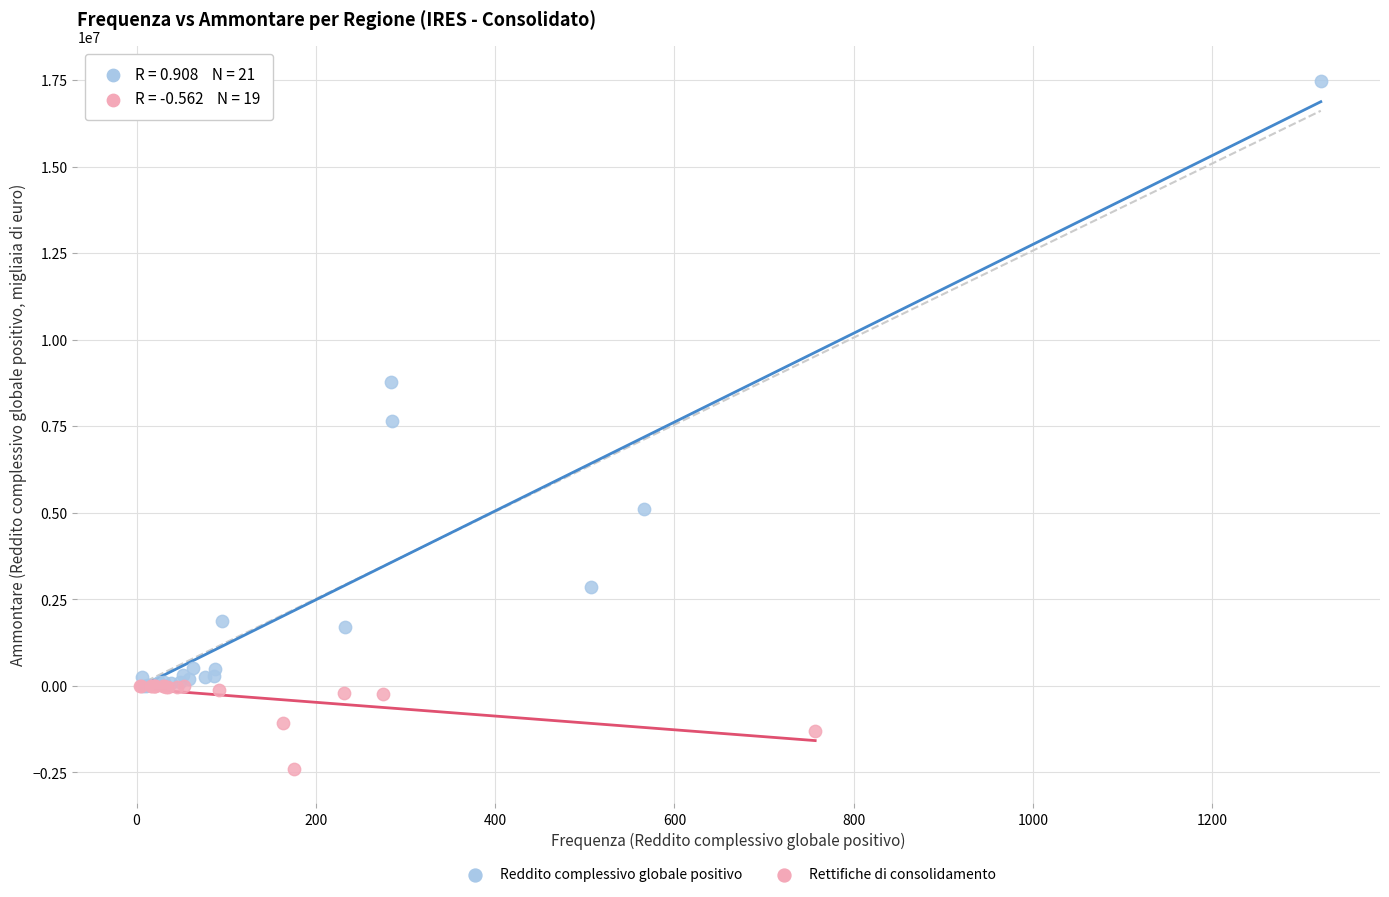

Which series contains the highest Y value?

Reddito complessivo globale positivo